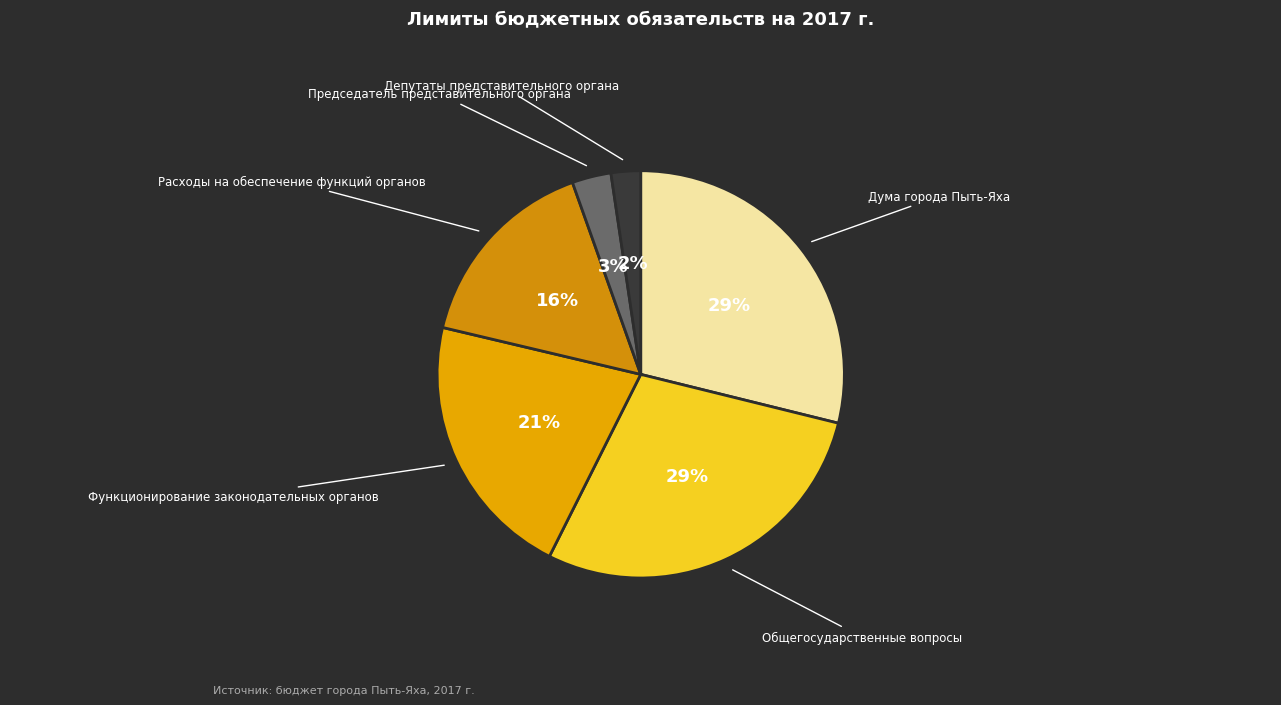

Which category has the smallest portion of the pie?

Депутаты представительного органа